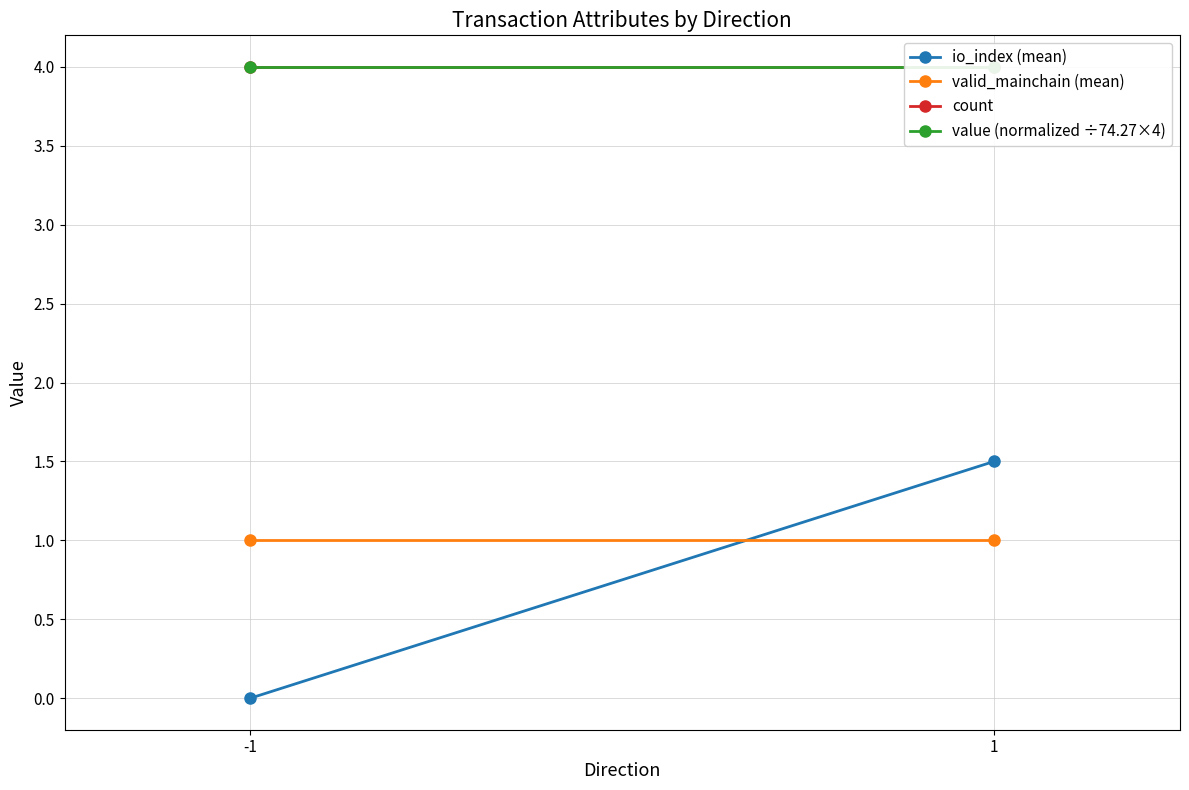

At which category is the sum across all series the highest?

1